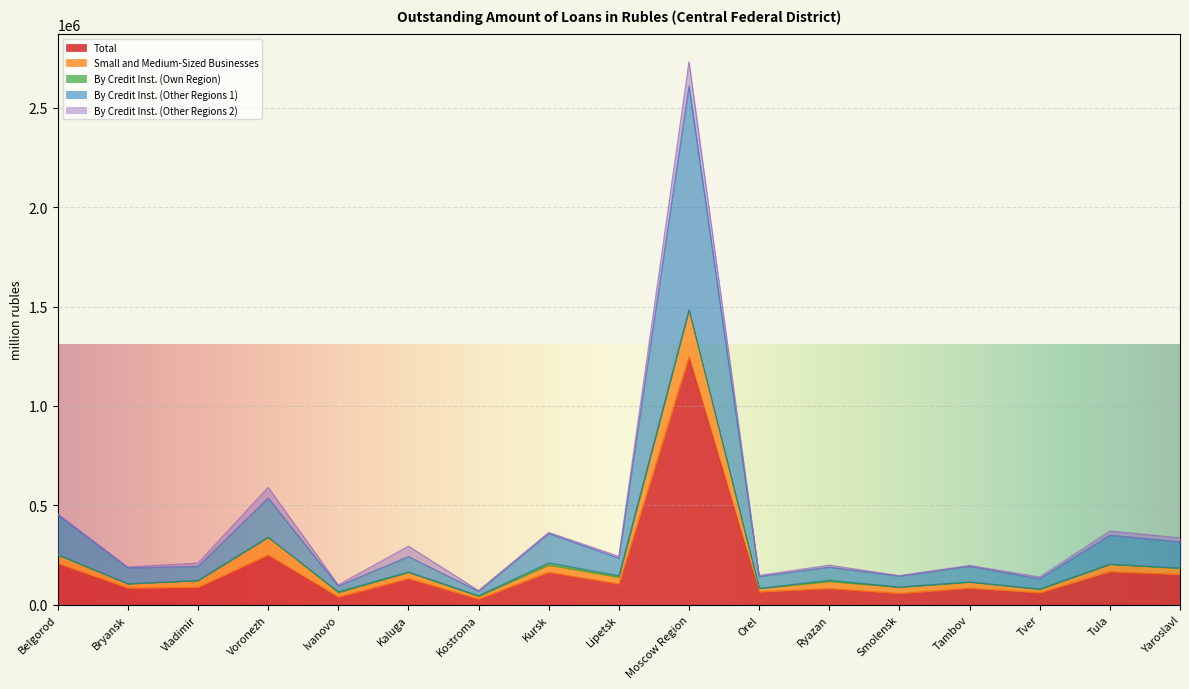

How many interior local valleys does the Total series have?

7